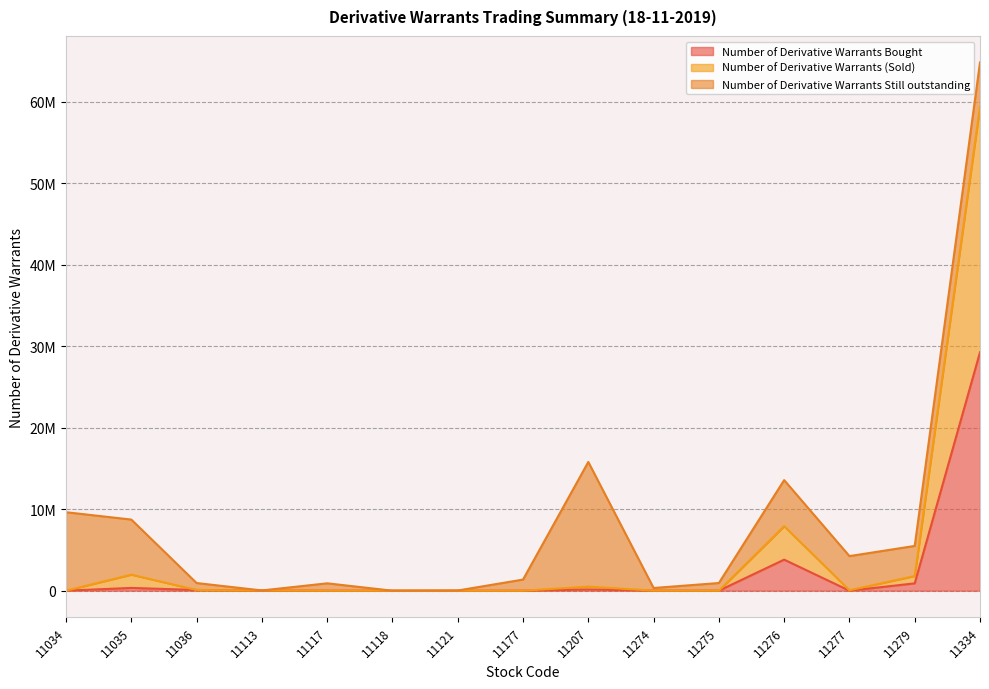

Between 11277 and 11279, which is larger?

11279